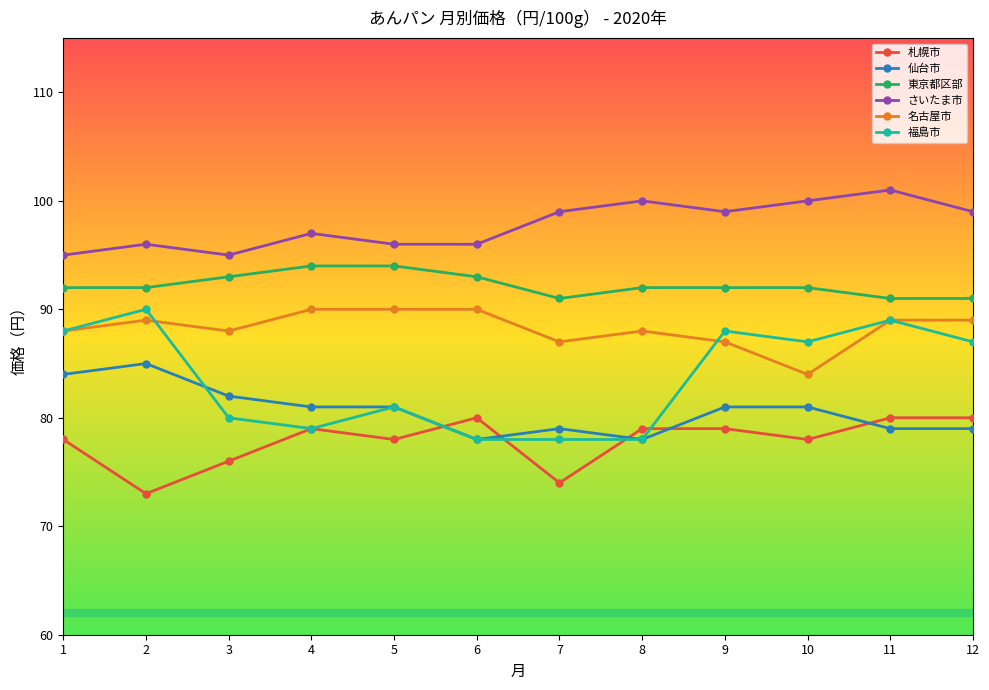

Between 4 and 9, which series saw the biggest shift?

福島市